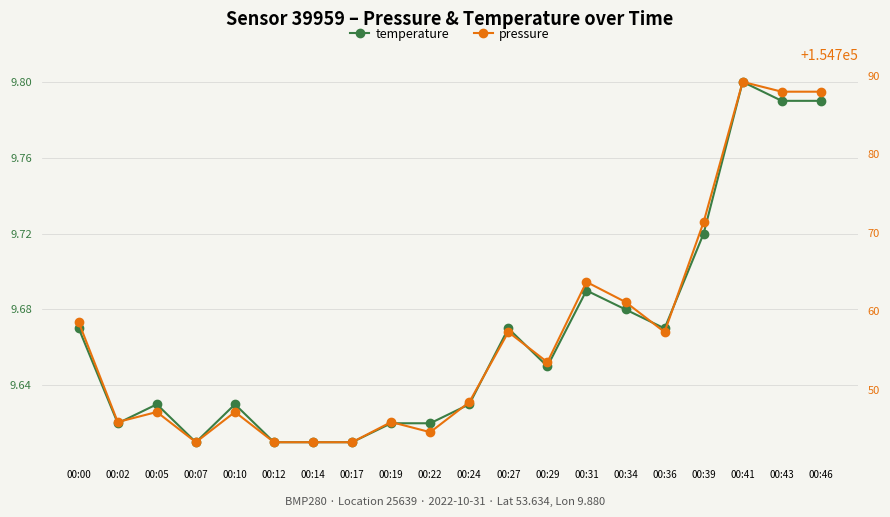

Which series changed the most between 00:14 and 00:17?

temperature